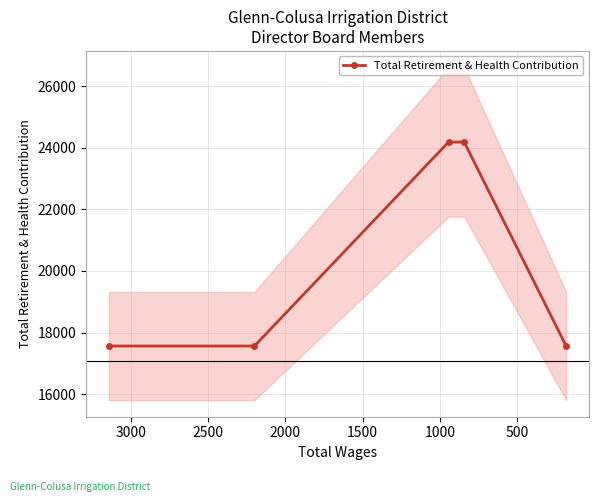

What is the difference between the maximum and minimum values?

6625